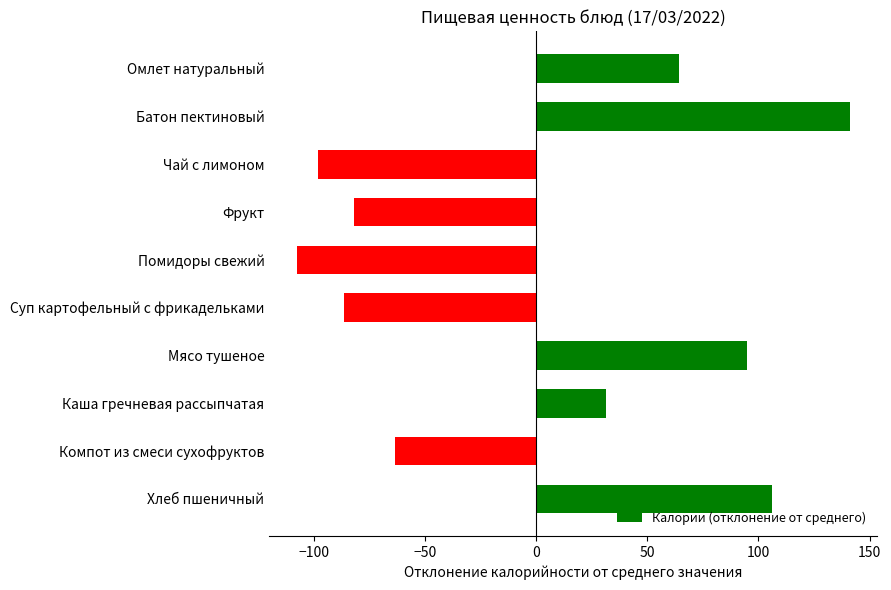

Between Фрукт and Каша гречневая рассыпчатая, which is larger?

Каша гречневая рассыпчатая